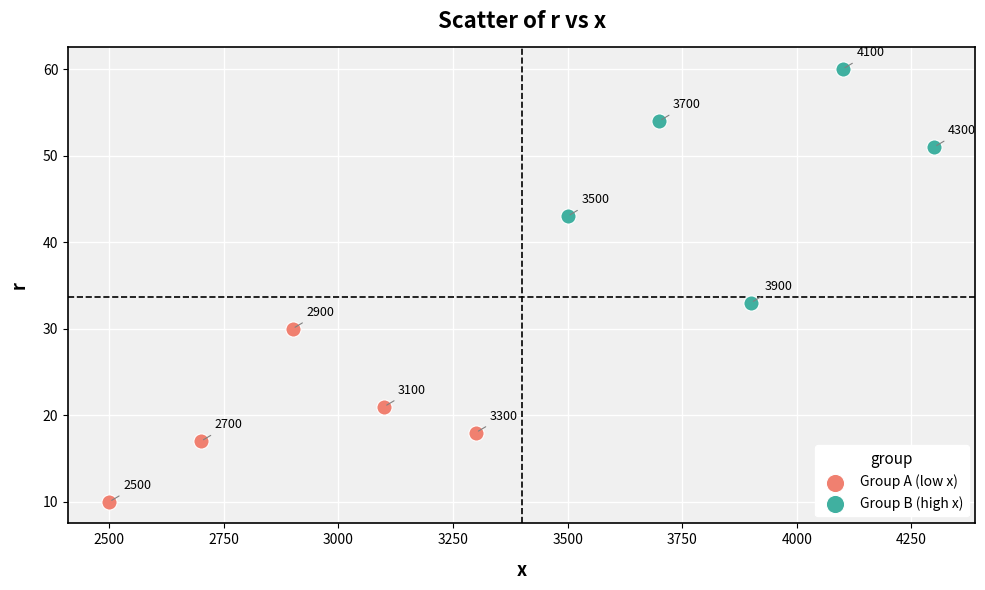

Which series reaches the minimum Y coordinate?

Group A (low x)